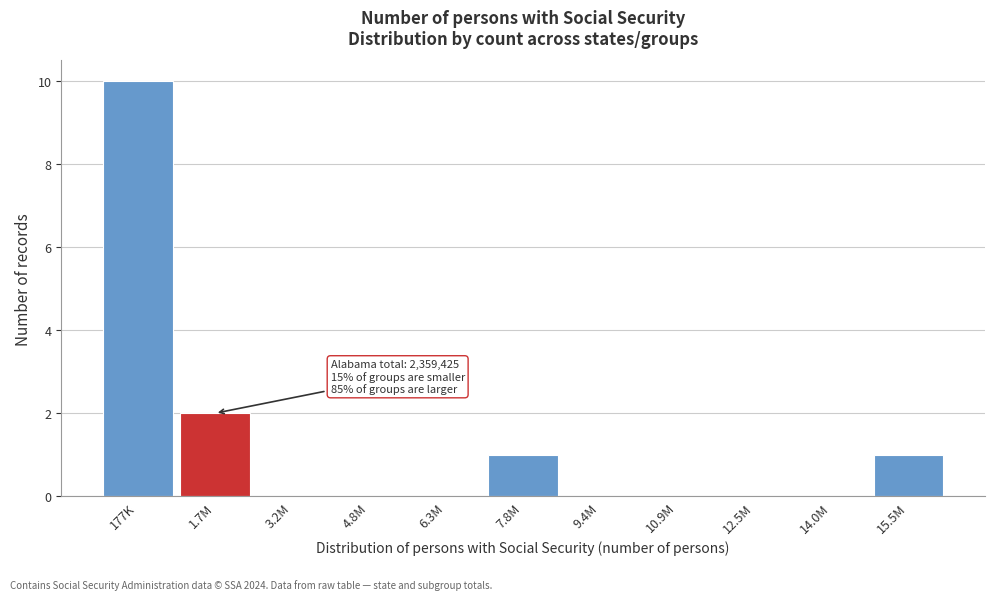

Reading right to left, extract all data points from this chart.

15.5M=1	14.0M=0	12.5M=0	10.9M=0	9.4M=0	7.8M=1	6.3M=0	4.8M=0	3.2M=0	1.7M=2	177K=10